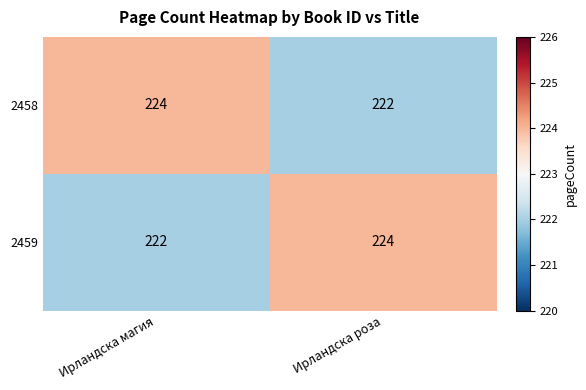

Rank the series at Ирландска магия from lowest to highest value.

2459, 2458